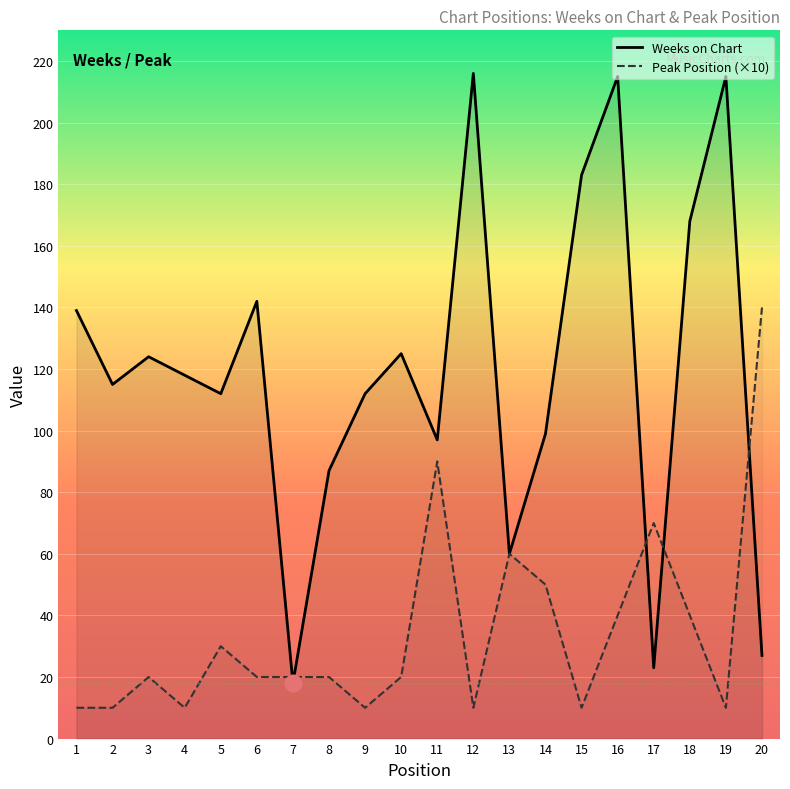

True or false: Peak Position (×10) and Weeks on Chart cross at least once.

True